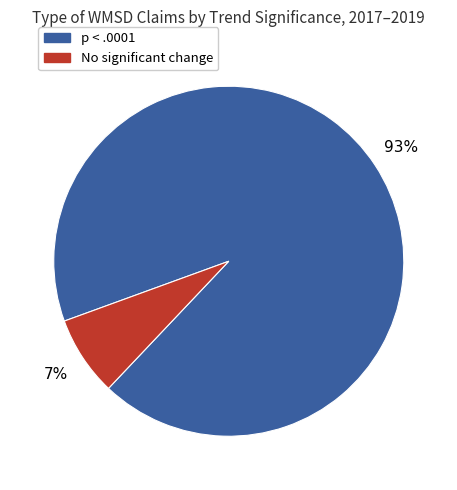

Is there a majority slice in this chart?

Yes